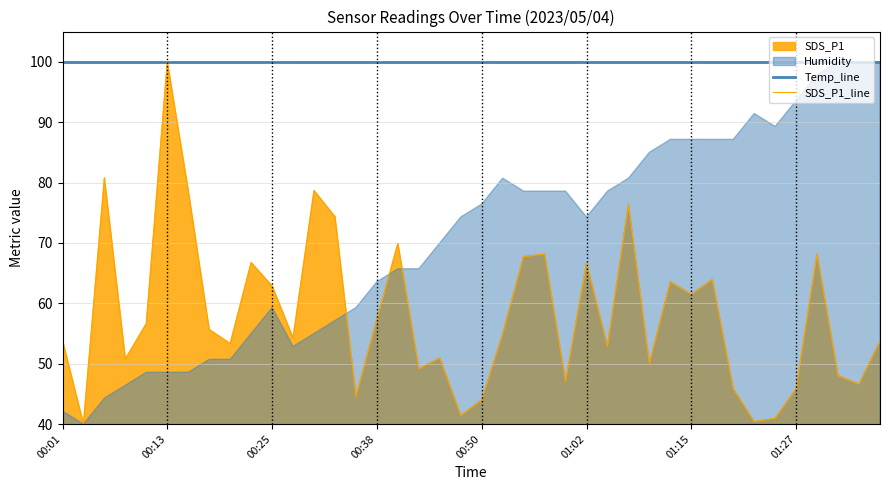

What is the sum of all Temp_line values?

4000.0